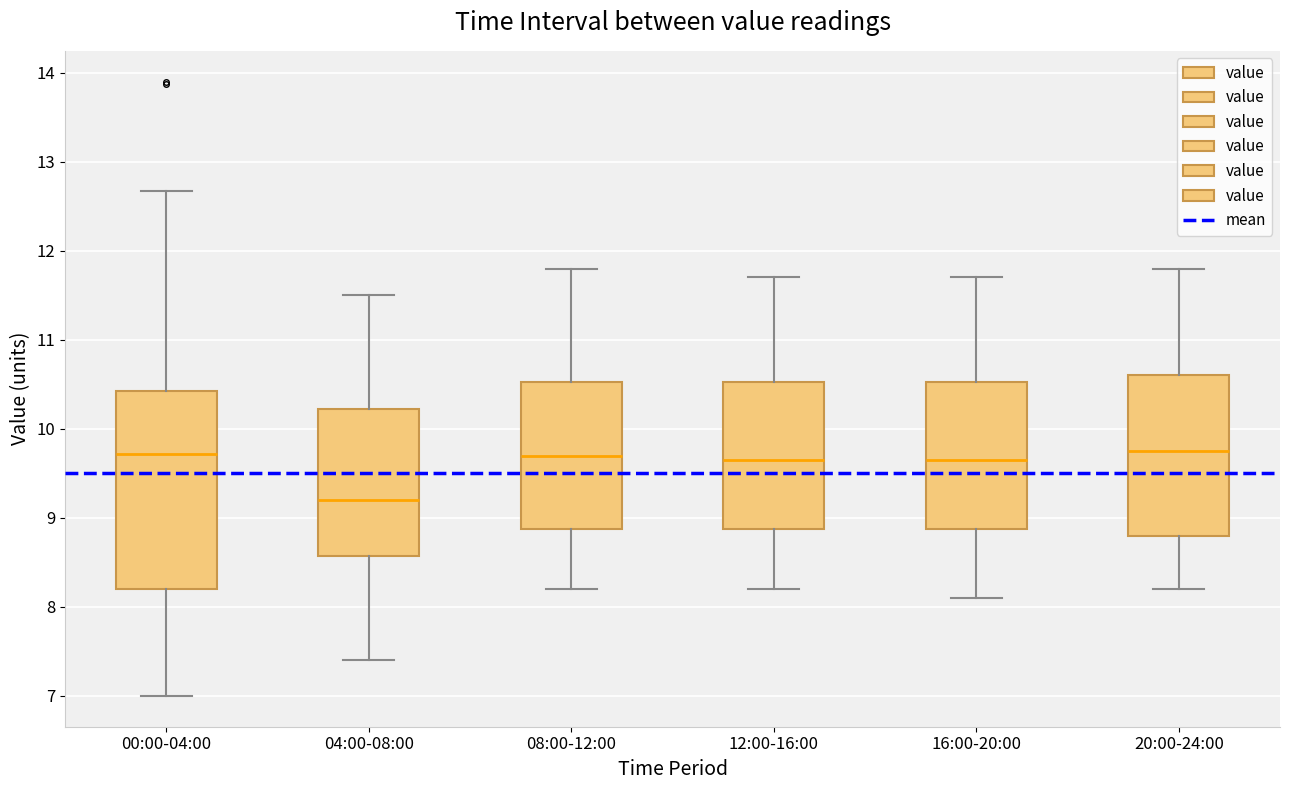

Reading left to right, transcribe this box plot: for each box, give where its median line is, the range the box spans, and where its two whiskers end, as read against the y-axis. The values are not printed on the chart, so give them approximately, as read against the axis.

00:00-04:00: median 9.7, box 8.2 to 10.4, whiskers 7.0 to 12.7
04:00-08:00: median 9.2, box 8.6 to 10.2, whiskers 7.4 to 11.5
08:00-12:00: median 9.7, box 8.9 to 10.5, whiskers 8.2 to 11.8
12:00-16:00: median 9.7, box 8.9 to 10.5, whiskers 8.2 to 11.7
16:00-20:00: median 9.7, box 8.9 to 10.5, whiskers 8.1 to 11.7
20:00-24:00: median 9.8, box 8.8 to 10.6, whiskers 8.2 to 11.8